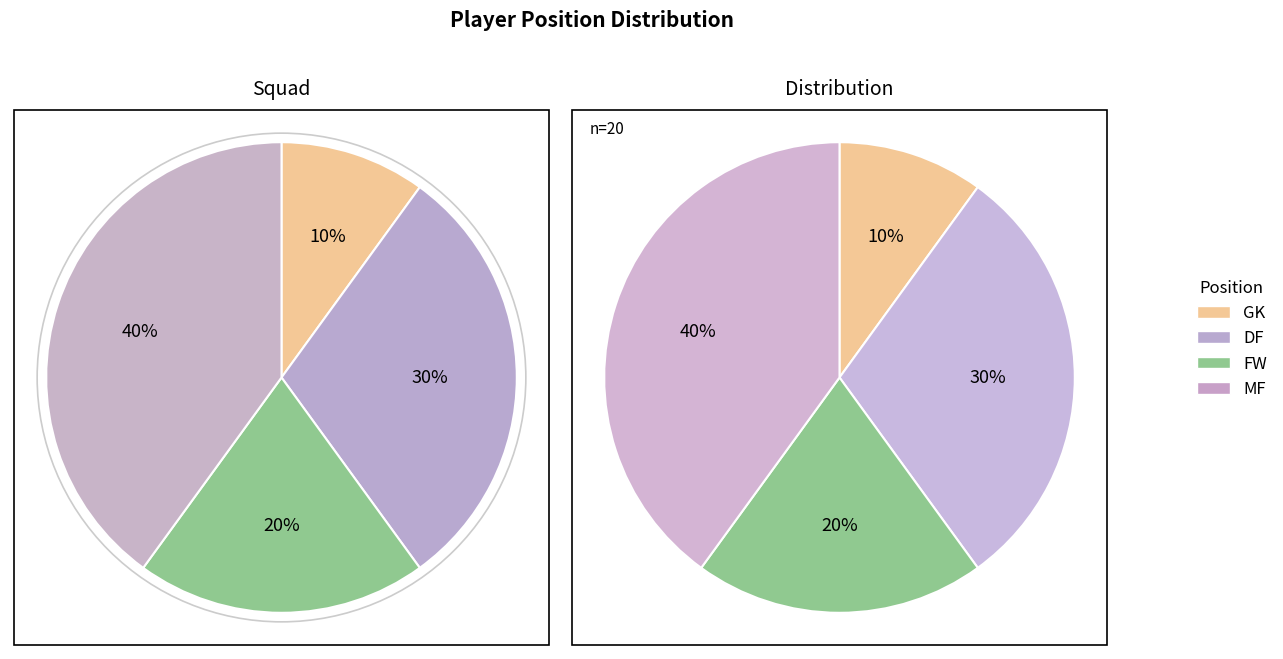

True or false: GK accounts for 1% of the total.

False